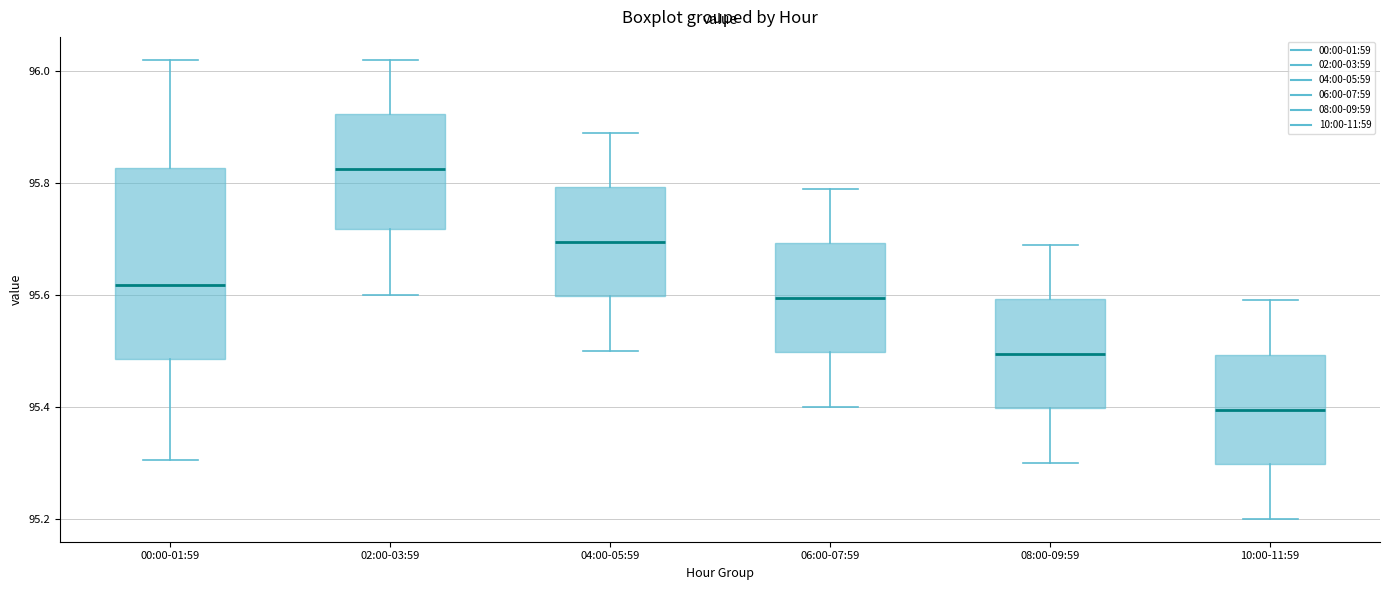

Which box is the tallest, from its lower edge to its upper edge?

00:00-01:59